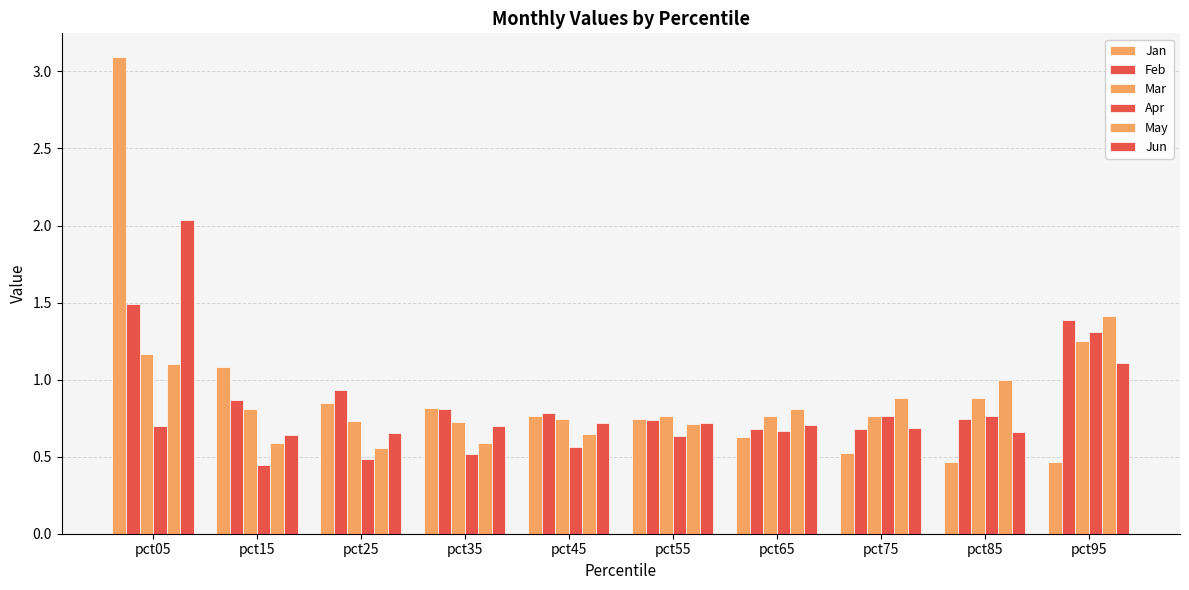

Reading left to right, transcribe all the data shown in this chart.

Jan: 3.1	1.1	0.8	0.8	0.8	0.7	0.6	0.5	0.5	0.5
Feb: 1.5	0.9	0.9	0.8	0.8	0.7	0.7	0.7	0.7	1.4
Mar: 1.2	0.8	0.7	0.7	0.7	0.8	0.8	0.8	0.9	1.3
Apr: 0.7	0.4	0.5	0.5	0.6	0.6	0.7	0.8	0.8	1.3
May: 1.1	0.6	0.6	0.6	0.6	0.7	0.8	0.9	1.0	1.4
Jun: 2.0	0.6	0.7	0.7	0.7	0.7	0.7	0.7	0.7	1.1